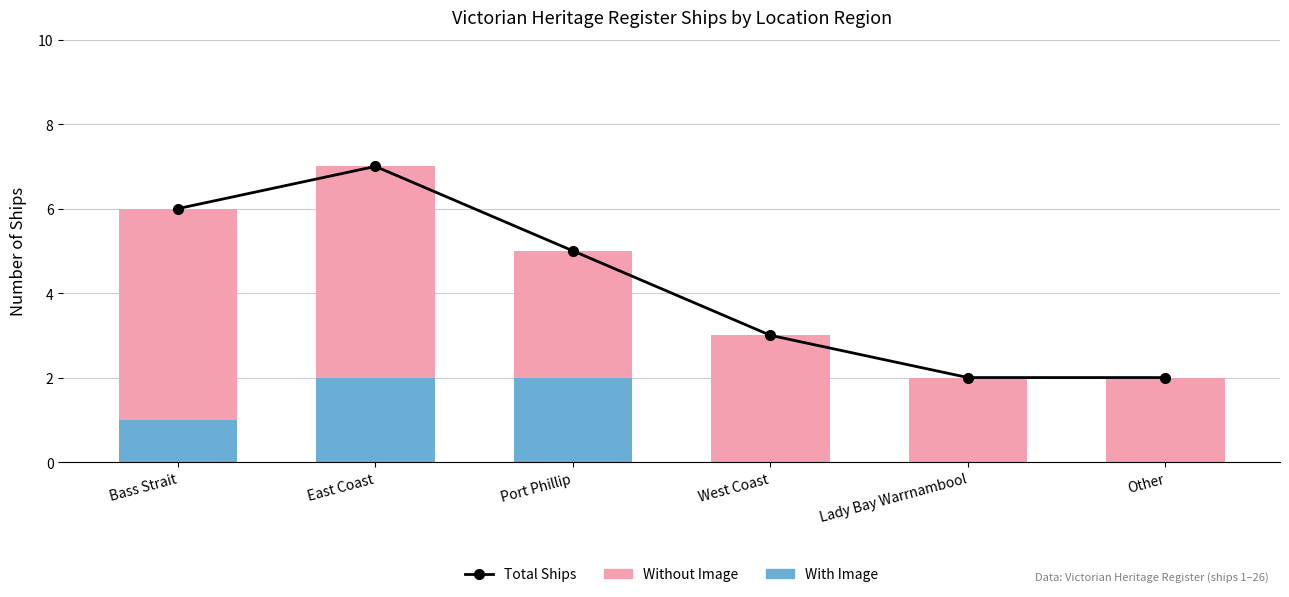

What is the average value of the With Image series?

1